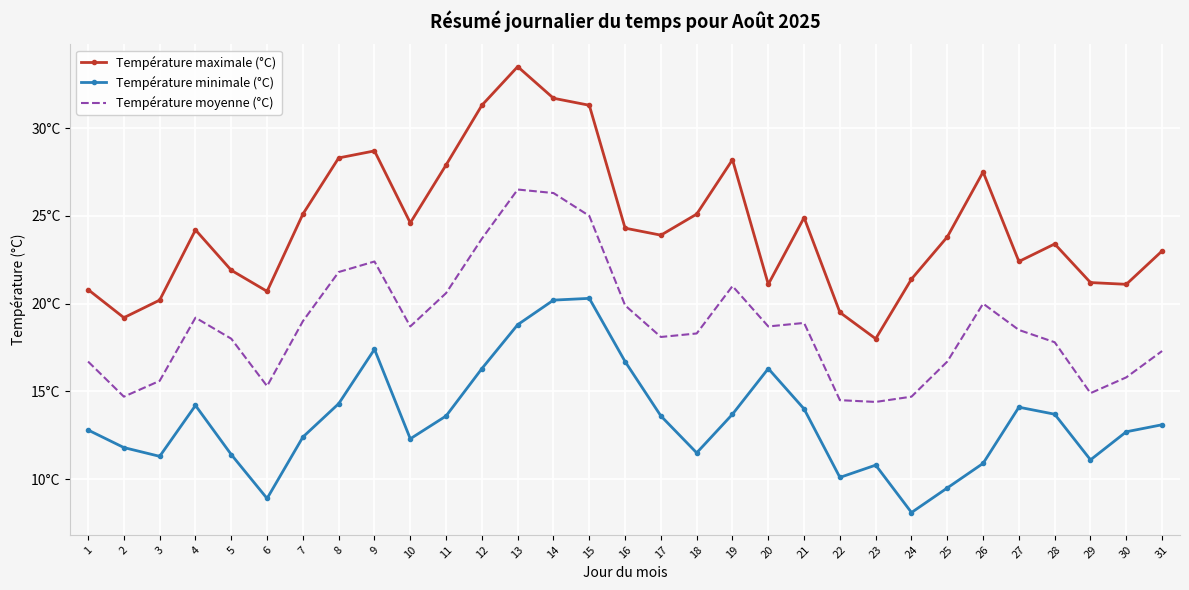

What are all the series names shown in the legend?

Température maximale (°C), Température minimale (°C), Température moyenne (°C)